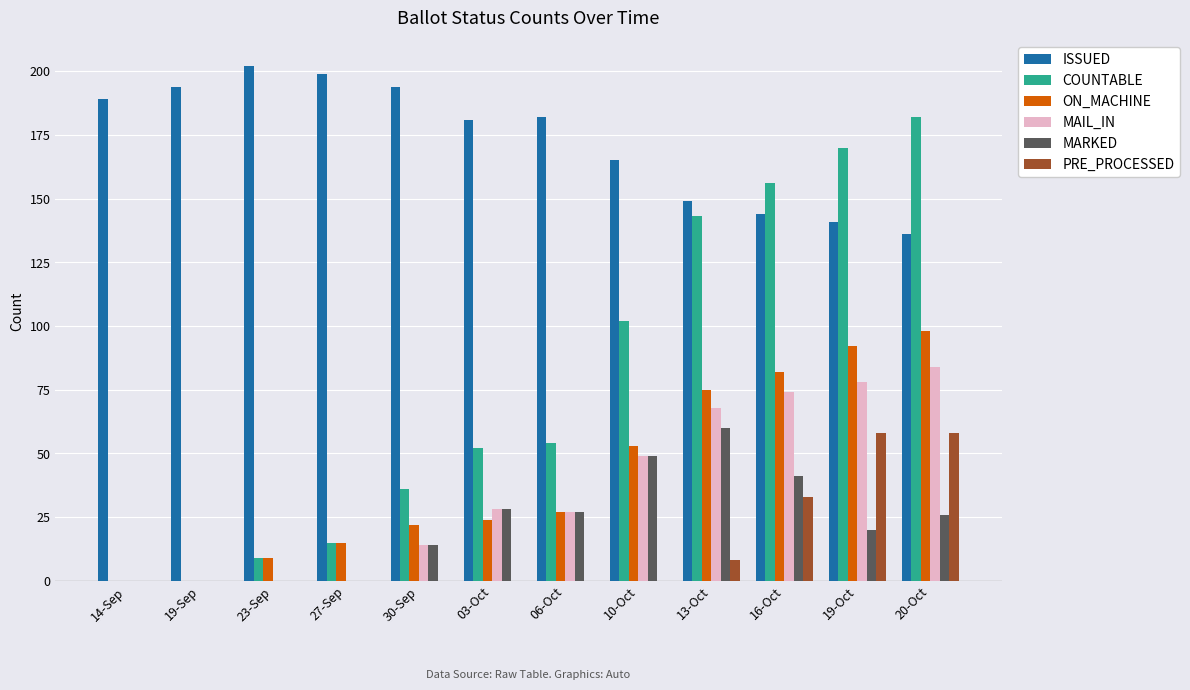

True or false: ON_MACHINE has a value of -51 at 14-Sep.

False